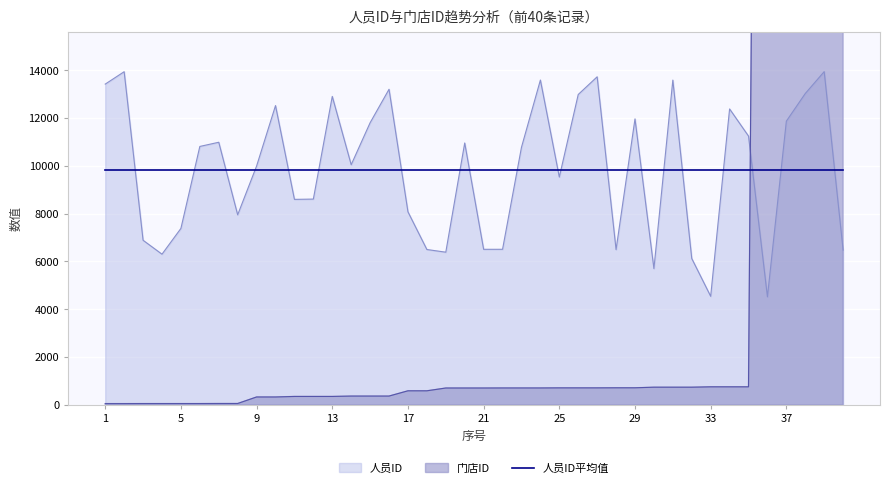

The value of 人员ID平均值 at 17 is 9815.8. True or false?

True